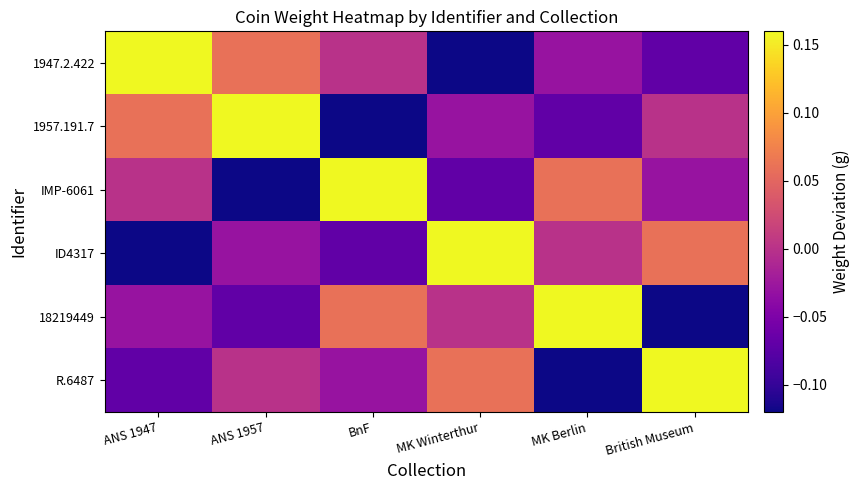

Rank the series by their maximum value, from highest to lowest.

1947.2.422, 1957.191.7, IMP-6061, ID4317, 18219449, R.6487